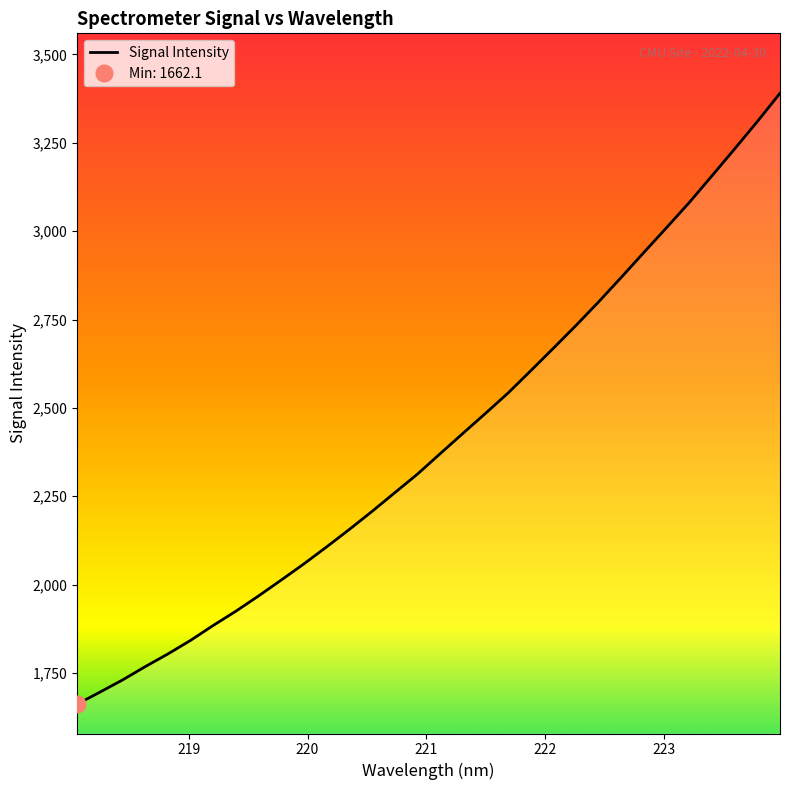

What is the difference between the maximum and minimum values?

1727.9